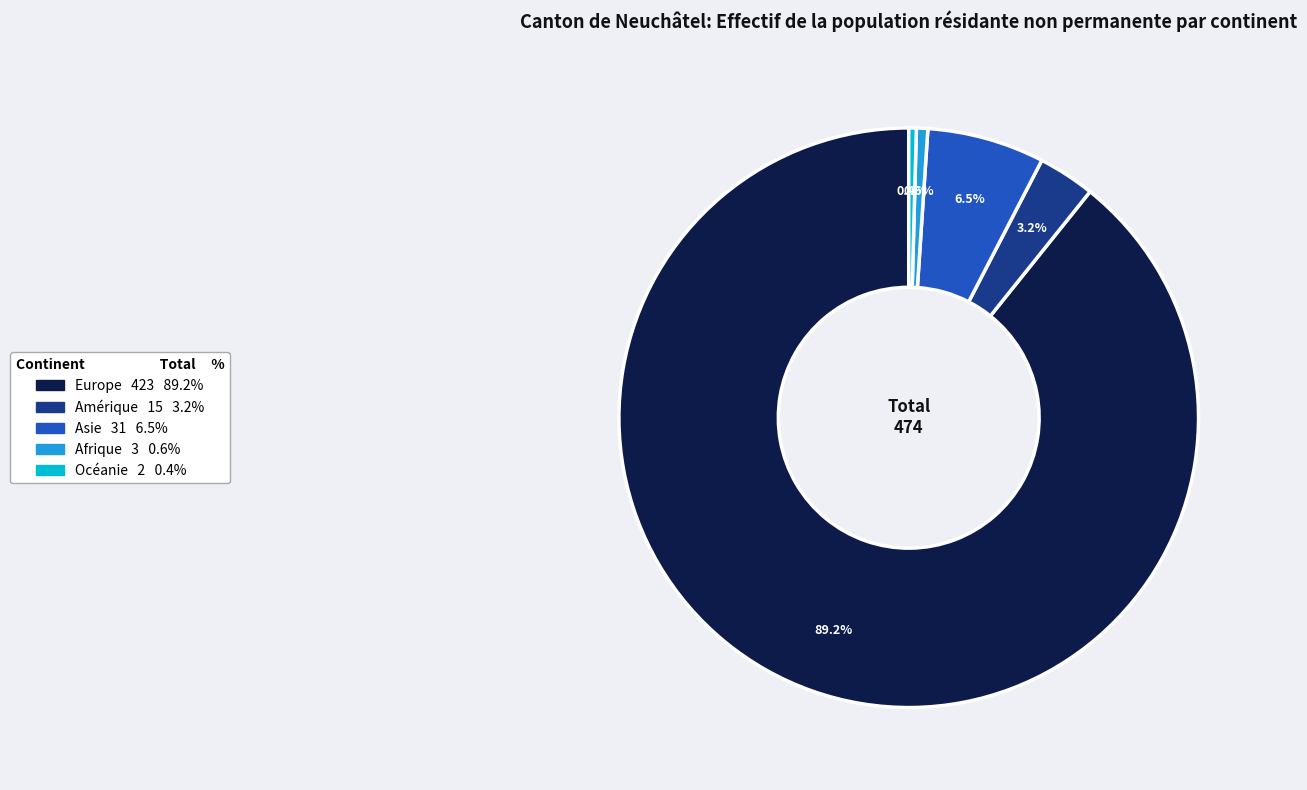

To the nearest percent, what percentage of the pie is Afrique?

1%